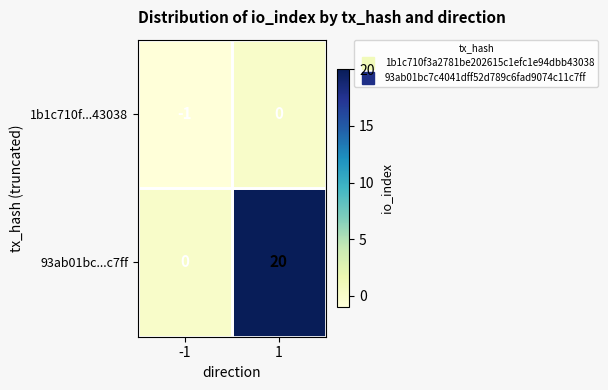

At 1, list the series in order from largest to smallest.

93ab01bc...c7ff, 1b1c710f...43038